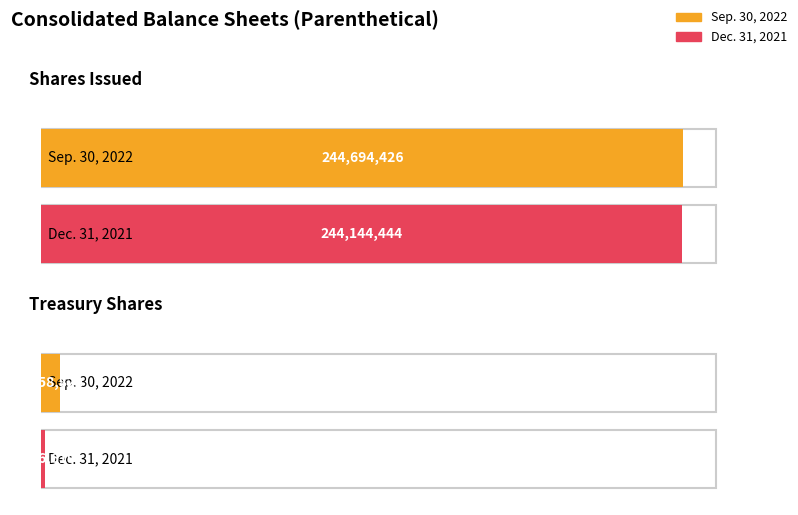

What is the average value of the Dec. 31, 2021 series?

122755527